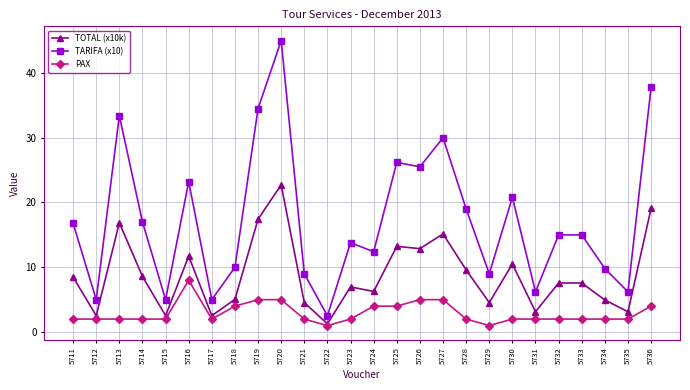

List the series in order of their peak value, lowest first.

PAX, TOTAL (x10k), TARIFA (x10)